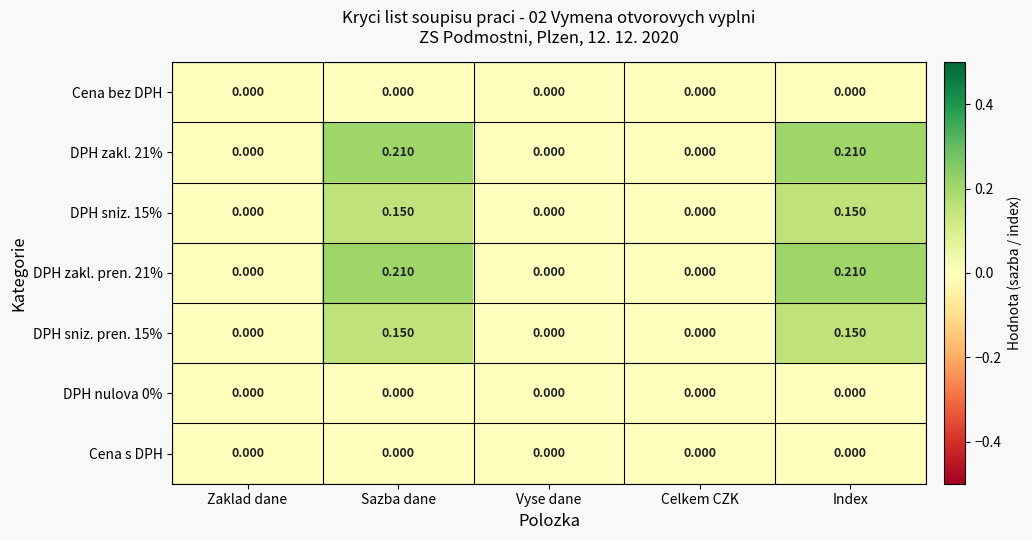

Is the value of DPH zakl. pren. 21% at Sazba dane greater than the value of DPH nulova 0% at Vyse dane?

Yes